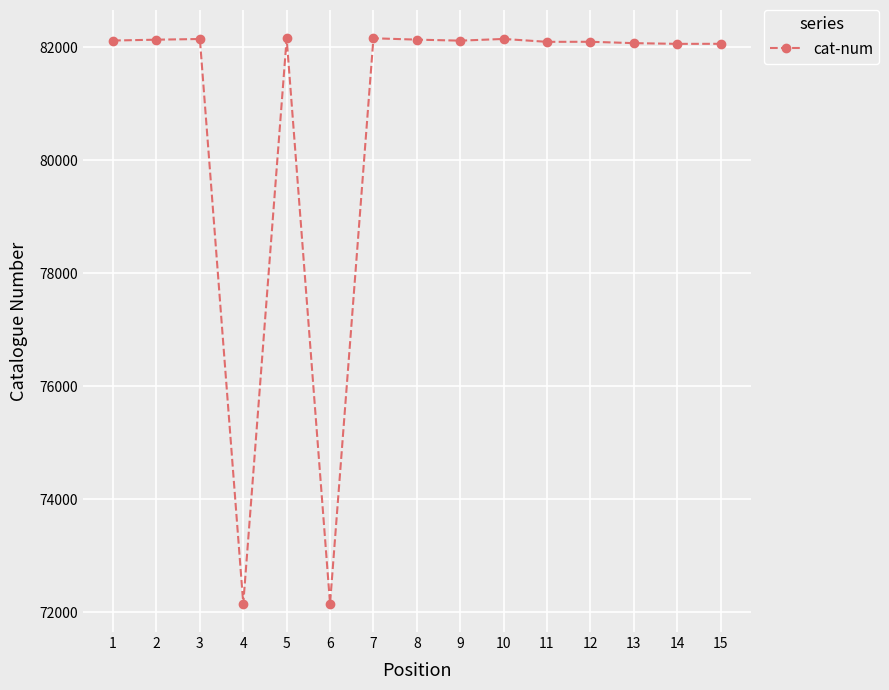

The value at 1 is 82118. True or false?

True